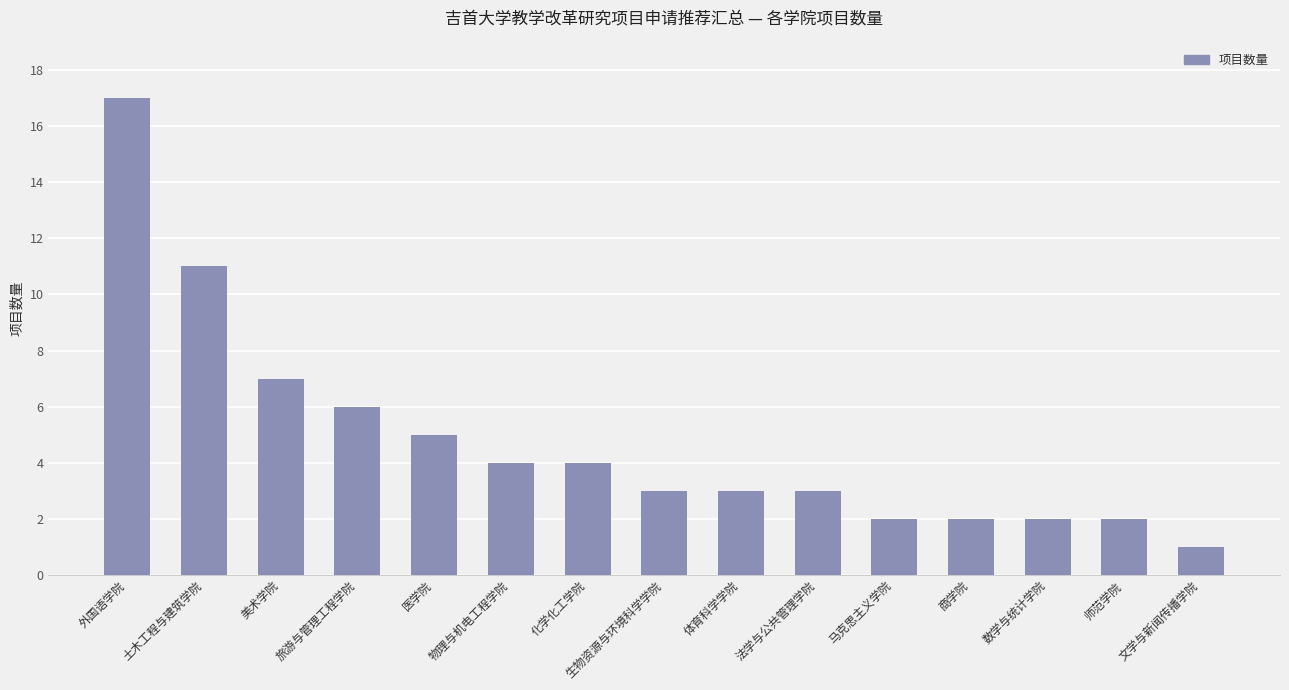

At which label does the data first exceed 3?

外国语学院